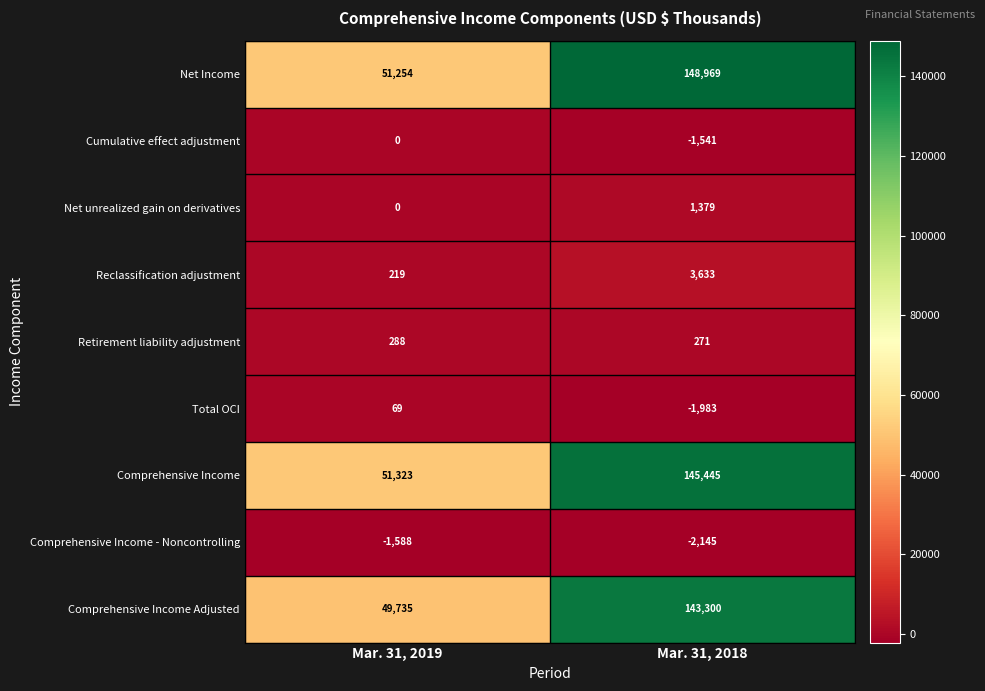

Rank the series at Mar. 31, 2018 from lowest to highest value.

Comprehensive Income - Noncontrolling, Total OCI, Cumulative effect adjustment, Retirement liability adjustment, Net unrealized gain on derivatives, Reclassification adjustment, Comprehensive Income Adjusted, Comprehensive Income, Net Income